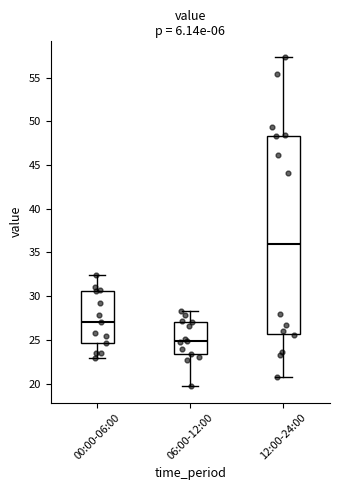

Which box's median line is the lowest?

06:00-12:00